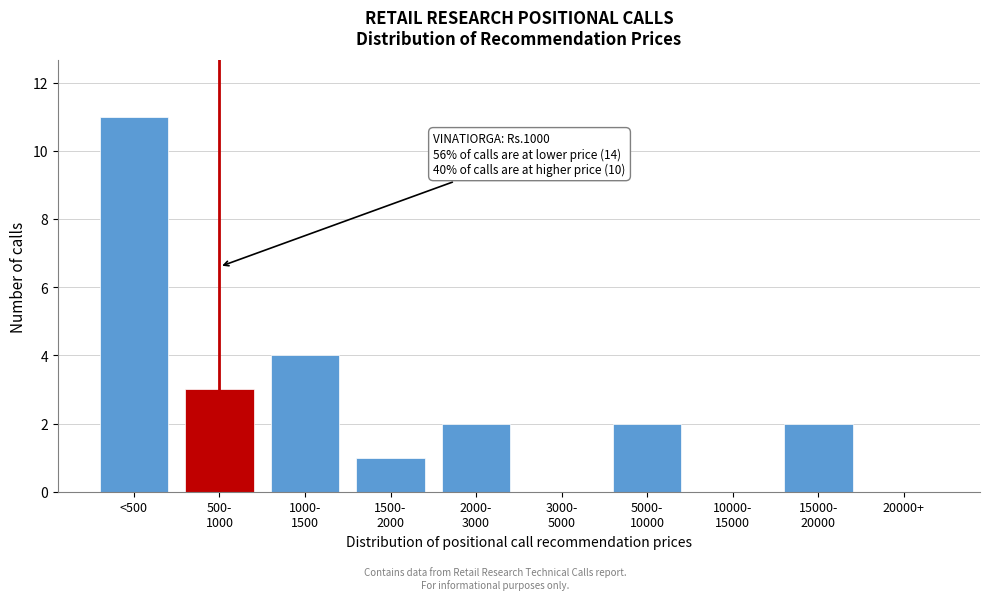

The chart shows a value of 16 at <500. True or false?

False